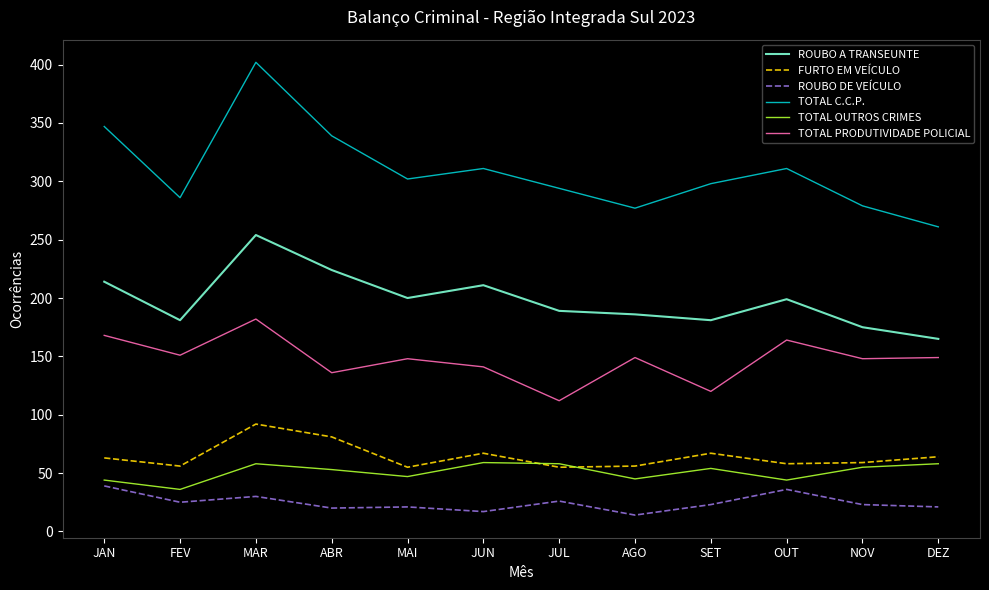

What is the approximate value of TOTAL PRODUTIVIDADE POLICIAL at ABR, to the nearest 5?

135